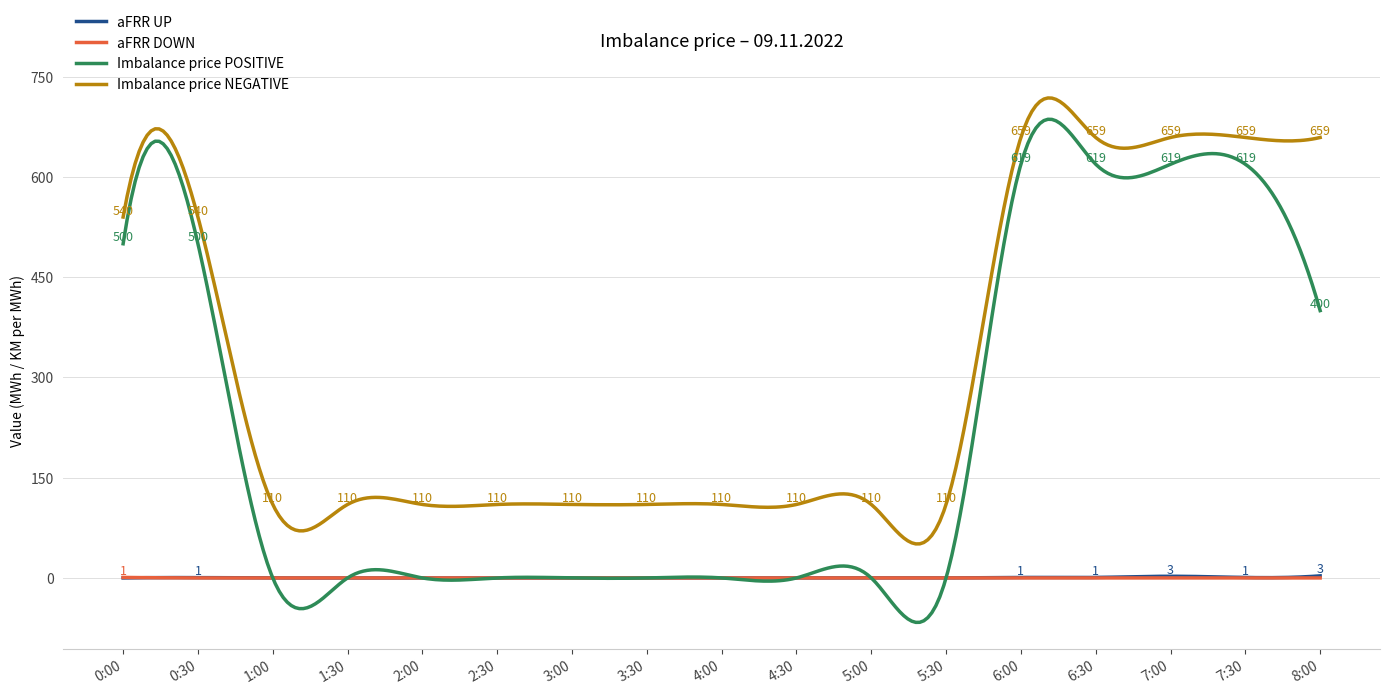

What is the smallest value displayed?

-66.5